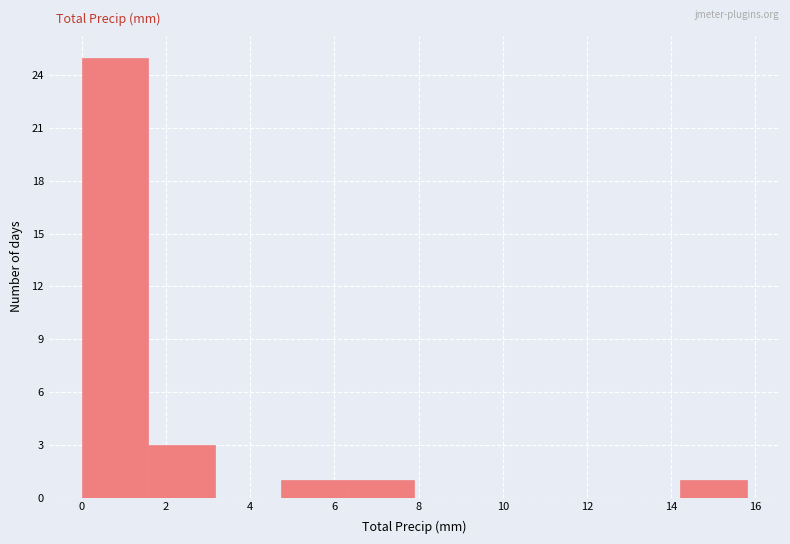

Reading left to right, list every bar in this chart as the range it spans on the x-axis followed by its height. Neither the bar edges nor the heights are printed on the chart, so give them approximately, as read against the axes.

0.00 to 1.58: 25
1.58 to 3.16: 3
3.16 to 4.74: 0
4.74 to 6.32: 1
6.32 to 7.90: 1
7.90 to 9.48: 0
9.48 to 11.06: 0
11.06 to 12.64: 0
12.64 to 14.22: 0
14.22 to 15.80: 1